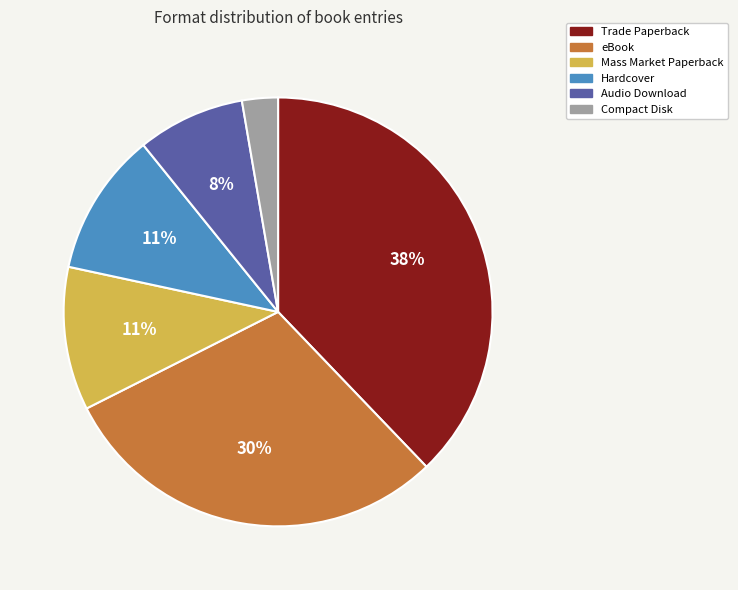

To the nearest percent, what is the average slice percentage?

17%